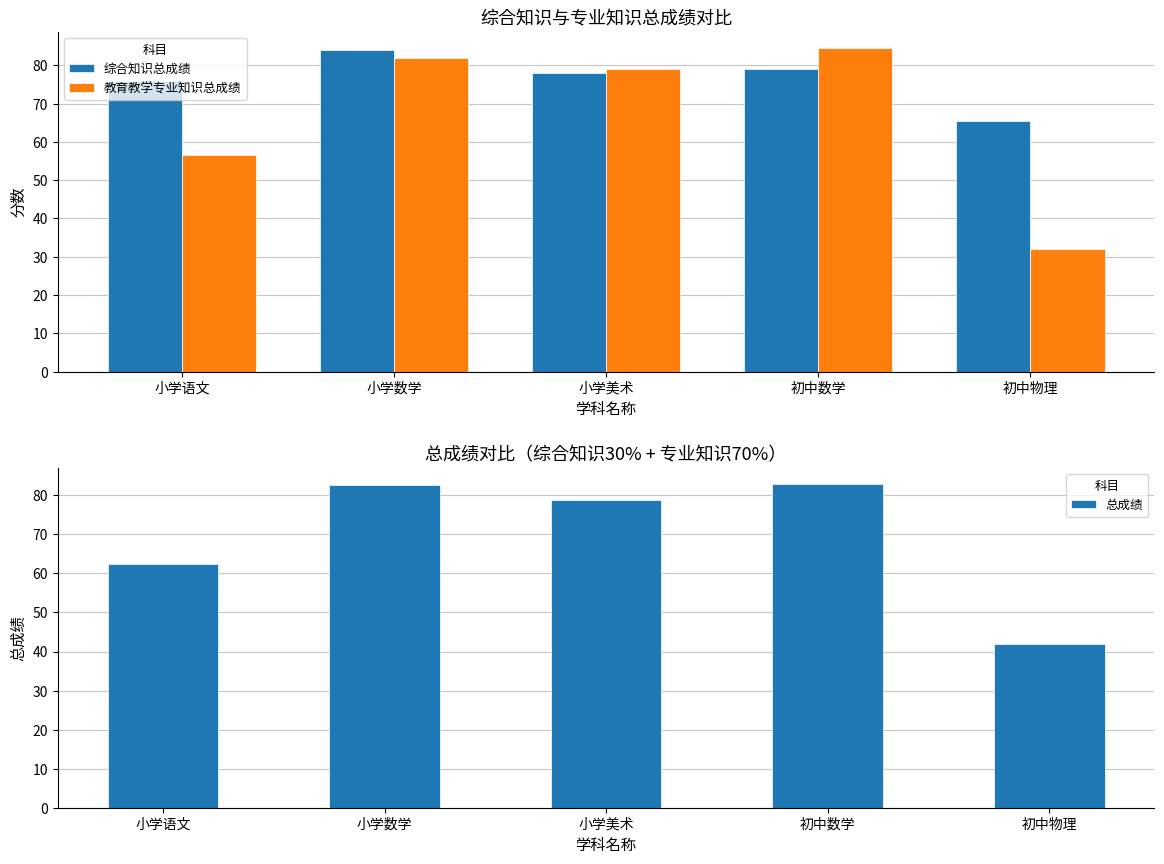

The 总成绩 series shows 82.8 at 初中数学. True or false?

True